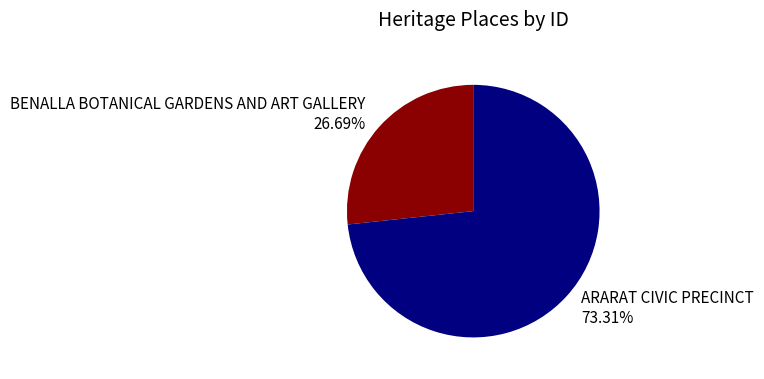

True or false: ARARAT CIVIC PRECINCT accounts for 67% of the total.

False